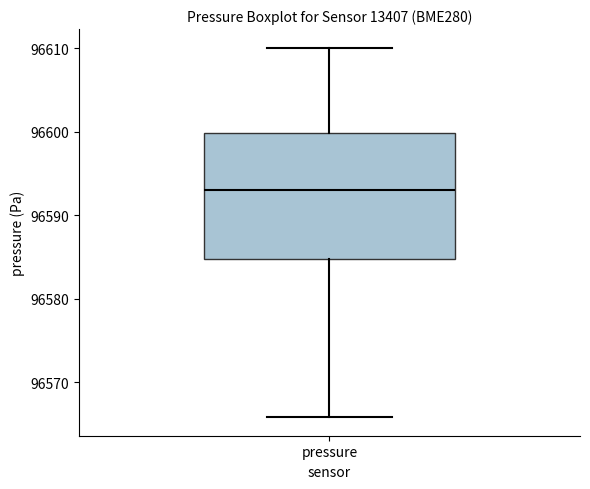

Read this box plot against the y-axis: the position of the median line, the range covered by the box, and the ends of both whiskers. The values are not printed on the chart, so give them approximately, as read against the axis.

median 96593, box 96585 to 96600, whiskers 96566 to 96610